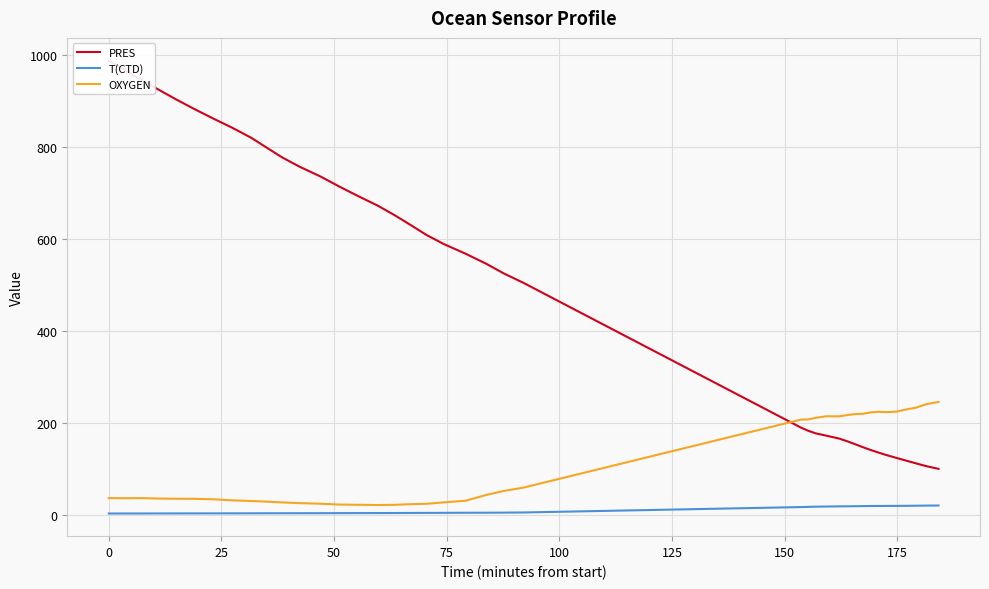

What is the highest value of the OXYGEN series?

246.2